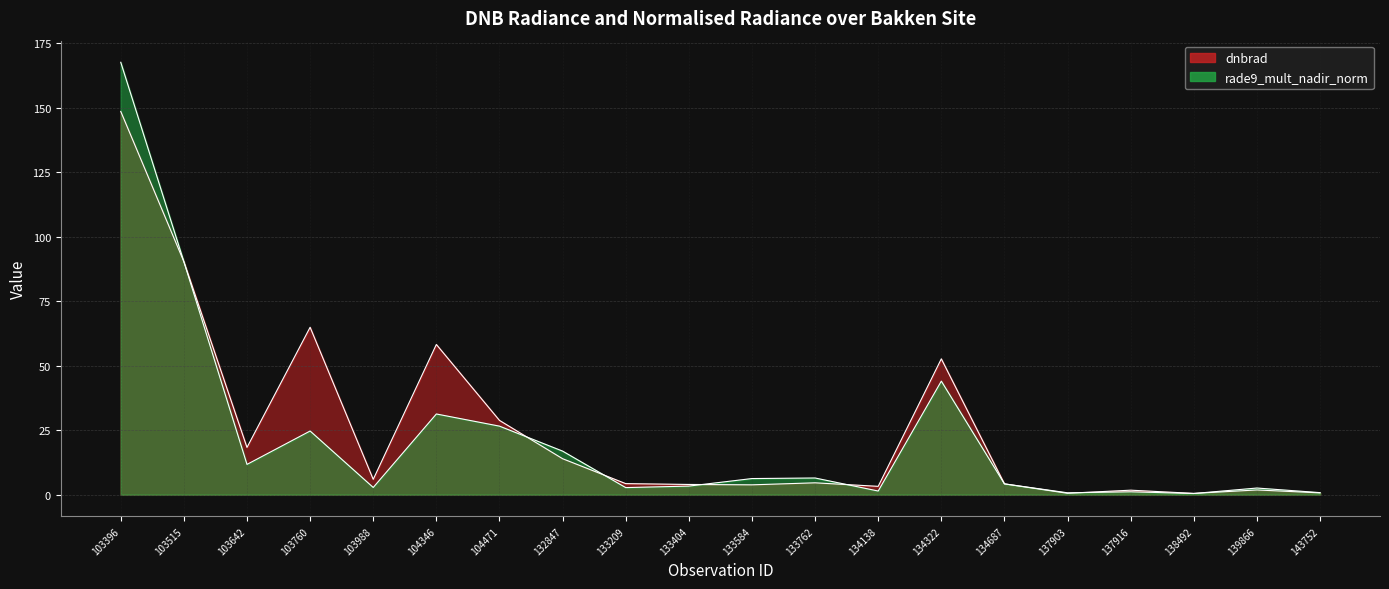

How many data points in rade9_mult_nadir_norm are above 6?

10